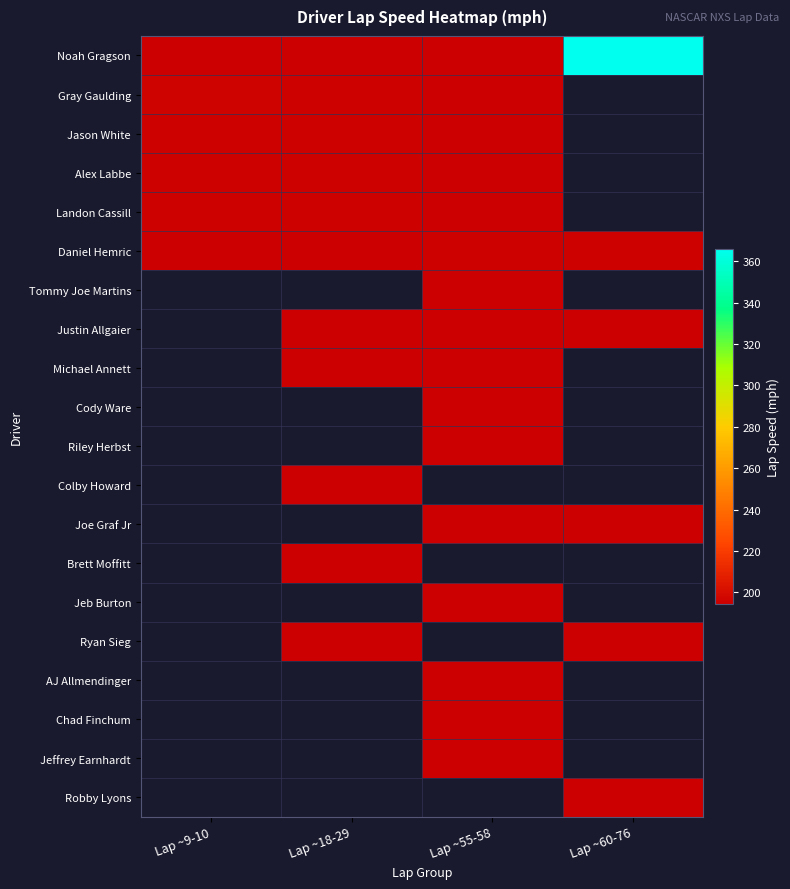

Which series changed the most between Lap ~18-29 and Lap ~60-76?

Noah Gragson